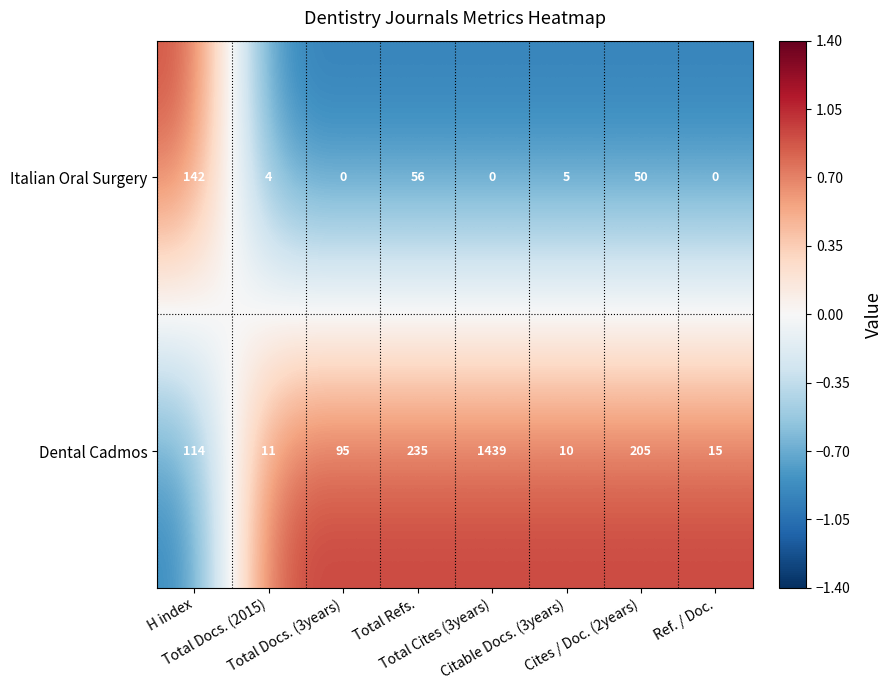

Which series has the largest total across all categories?

Dental Cadmos